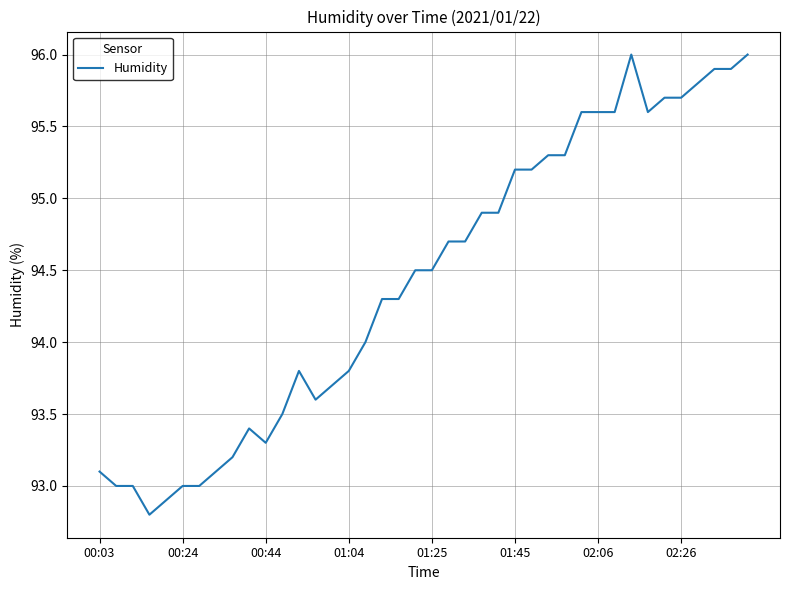

Reading left to right, what are all the values shown in this chart?

93.1	93.0	93.0	92.8	92.9	93.0	93.0	93.1	93.2	93.4	93.3	93.5	93.8	93.6	93.7	93.8	94.0	94.3	94.3	94.5	94.5	94.7	94.7	94.9	94.9	95.2	95.2	95.3	95.3	95.6	95.6	95.6	96.0	95.6	95.7	95.7	95.8	95.9	95.9	96.0